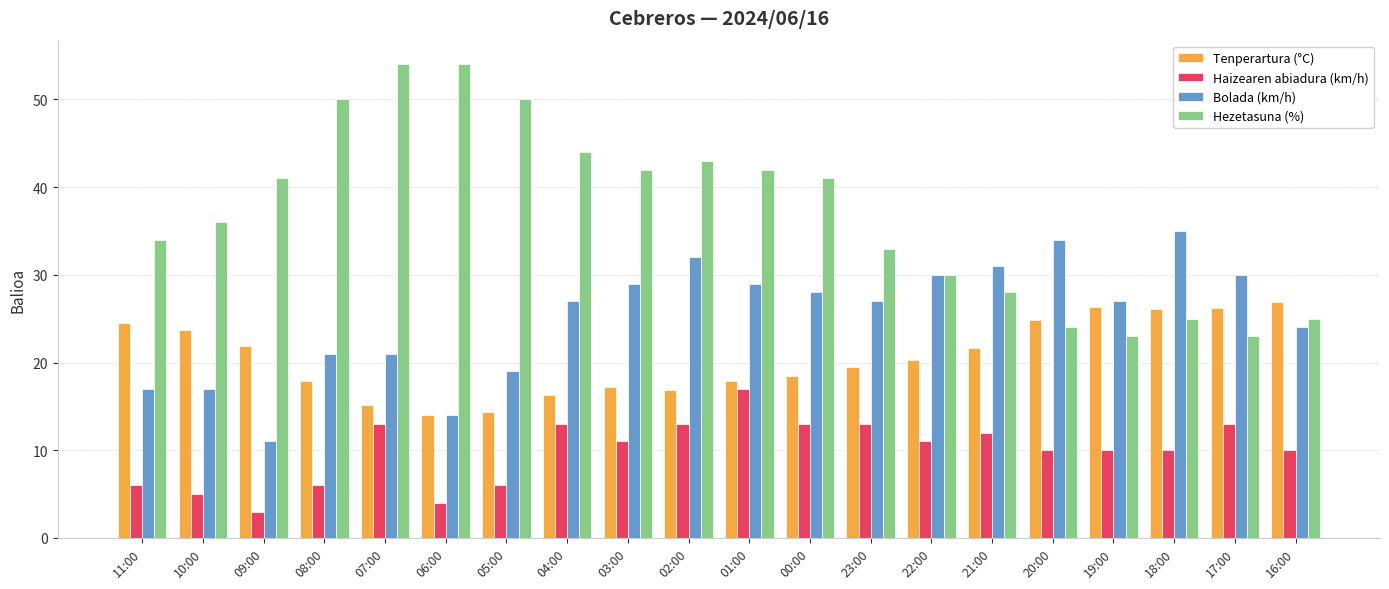

How many groups of bars are there?

20